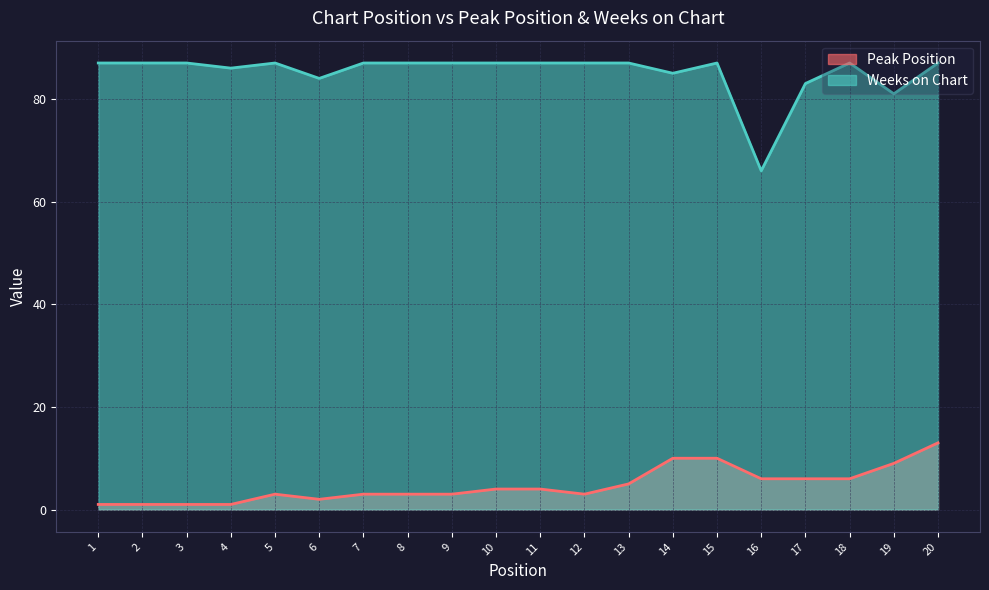

What is the minimum value shown in the chart?

1